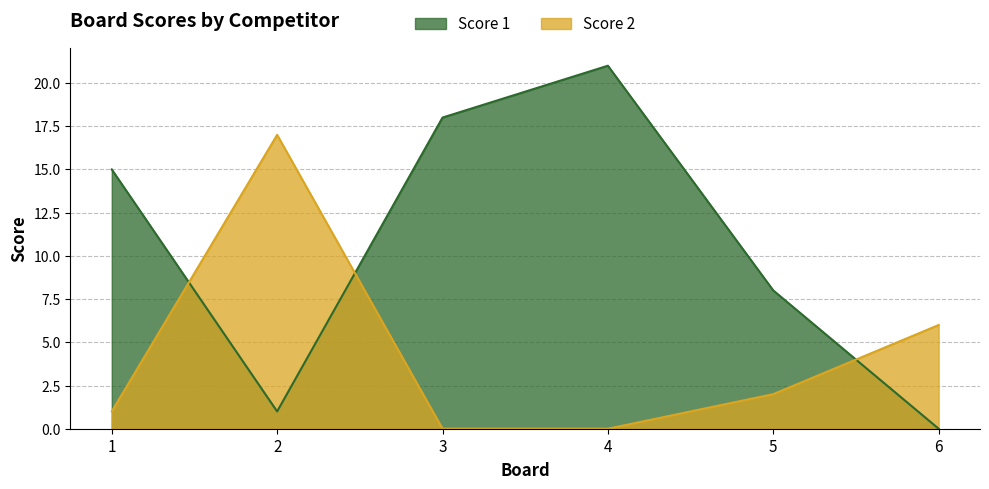

Between which two adjacent categories do Score 2 and Score 1 first intersect?

1 and 2